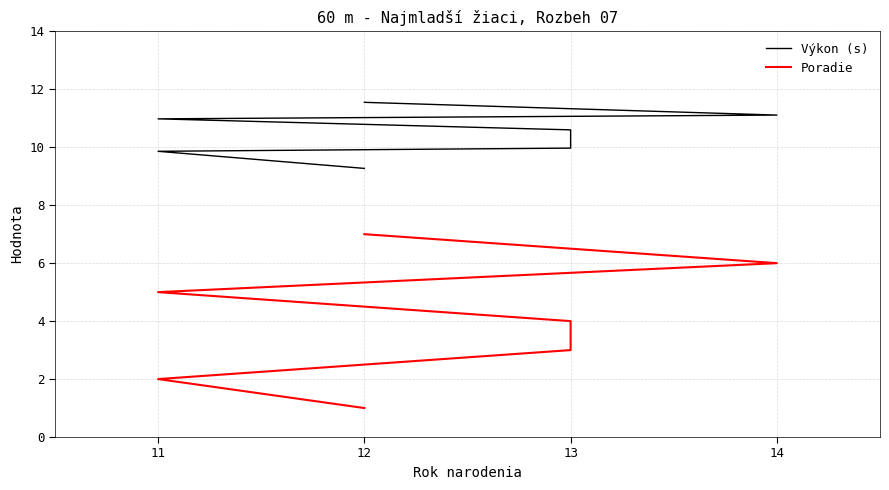

How many data points in Výkon (s) are above 10?

4